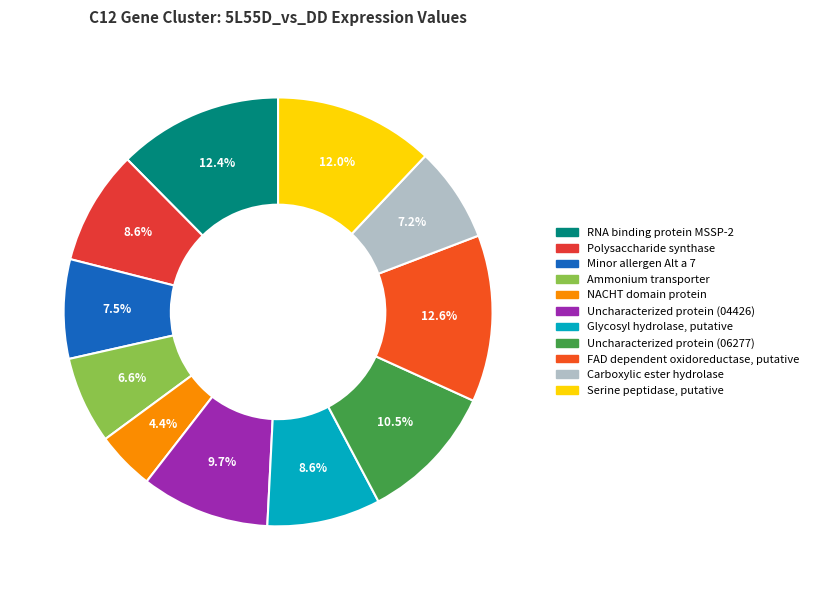

Which slice is the smallest?

NACHT domain protein